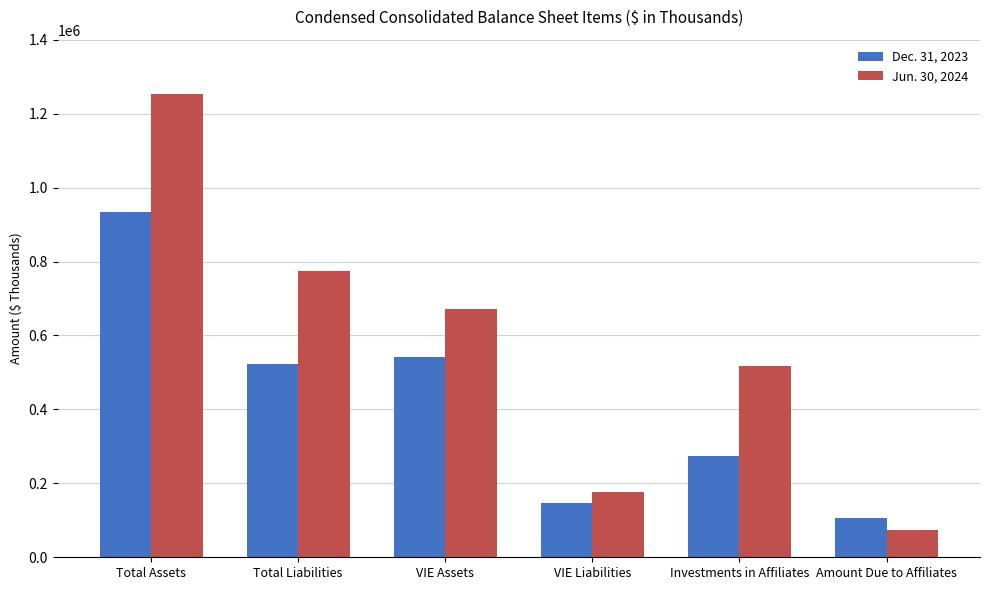

At which label does Dec. 31, 2023 reach its peak?

Total Assets